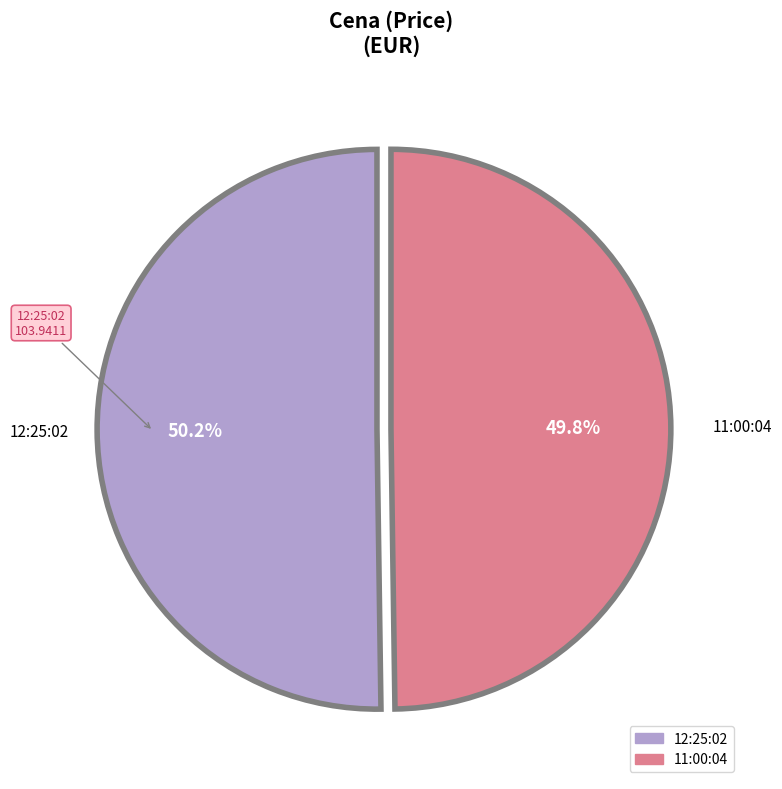

Count the number of slices in the pie.

2